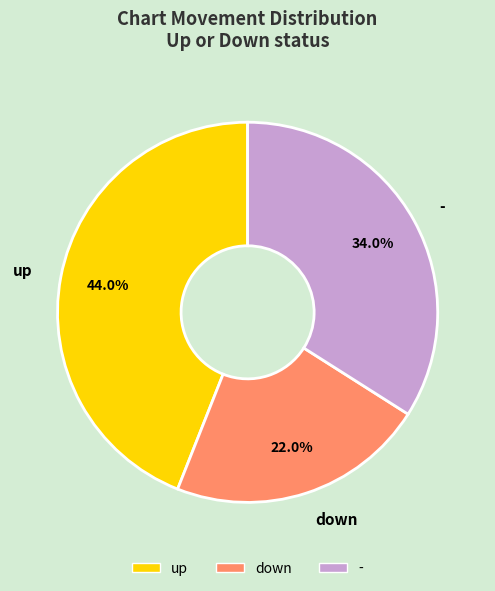

How many slices are in this pie chart?

3